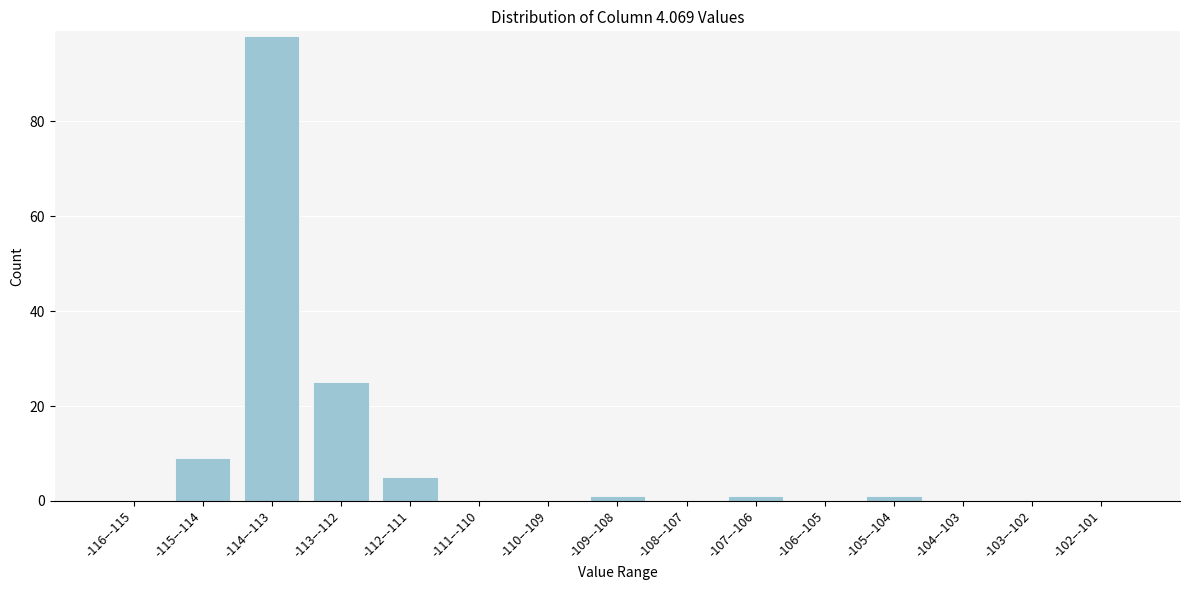

Which category has the highest value across all series?

-114–-113